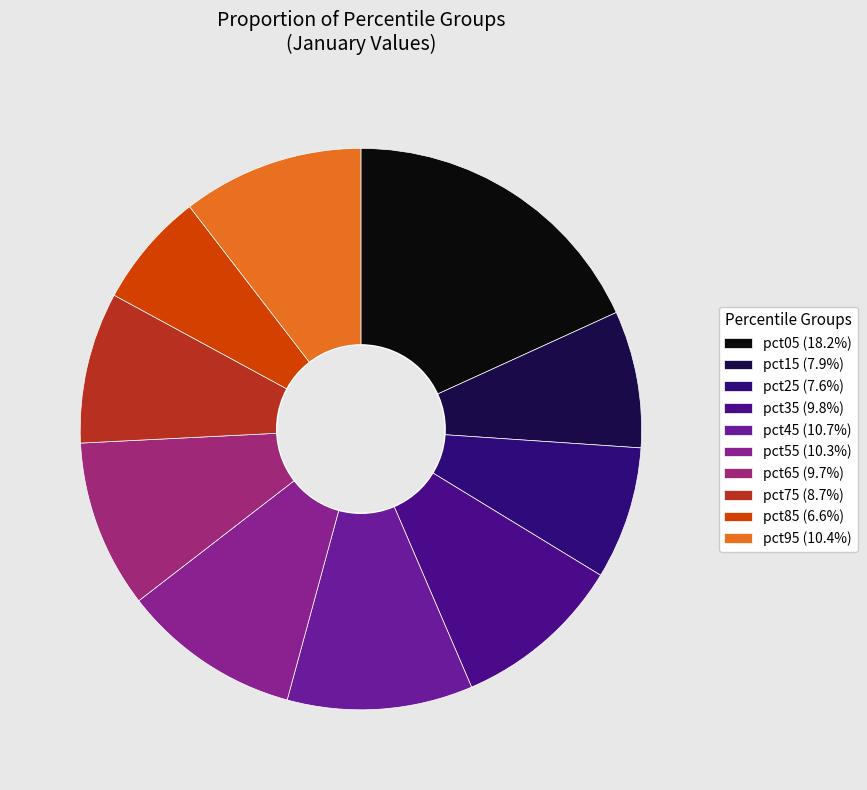

Is it true that pct65 is 10% of the pie?

True